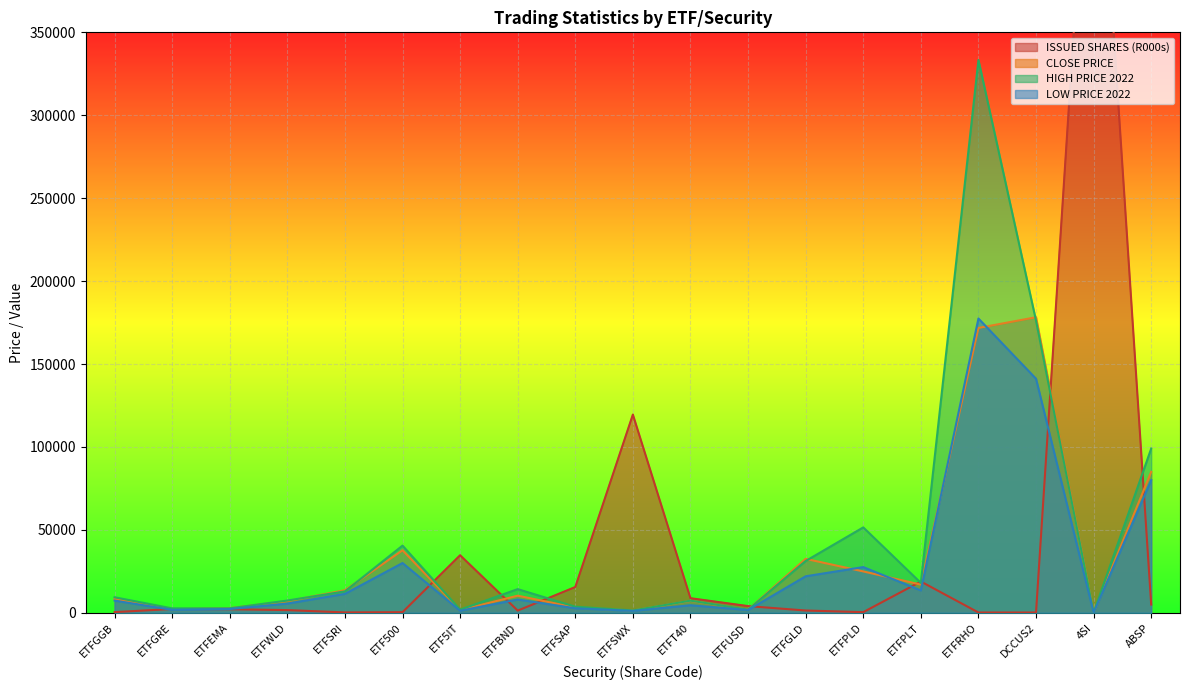

What is the difference between the LOW PRICE 2022 values at ETFEMA and 4SI?

2232